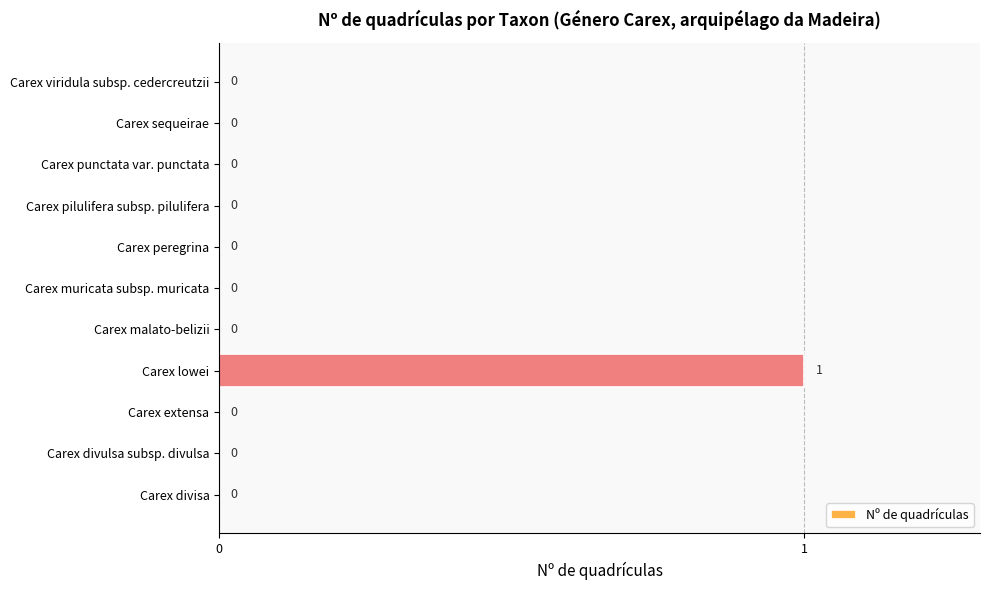

Between Carex sequeirae and Carex lowei, which is larger?

Carex lowei